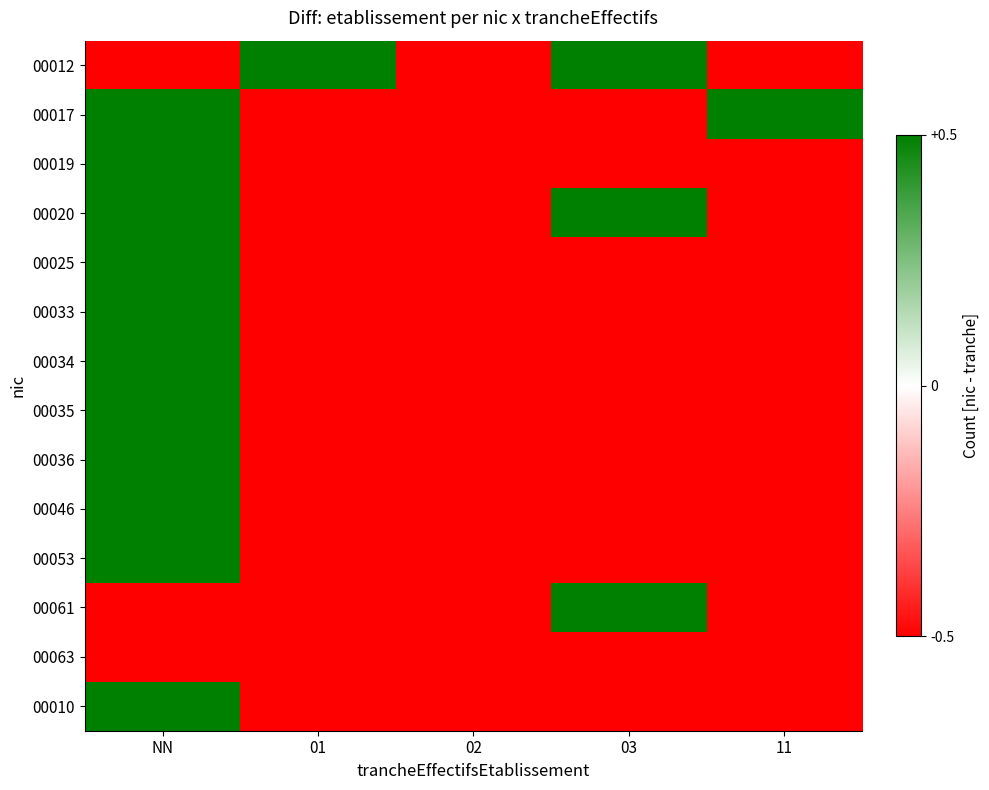

How many distinct data groups are displayed?

14